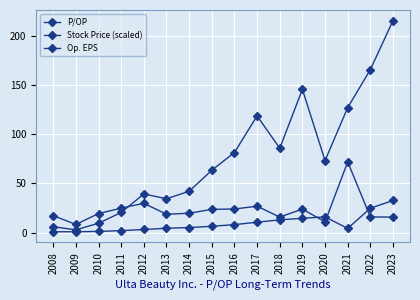

What is the average value of the Stock Price (scaled) series?

77.0